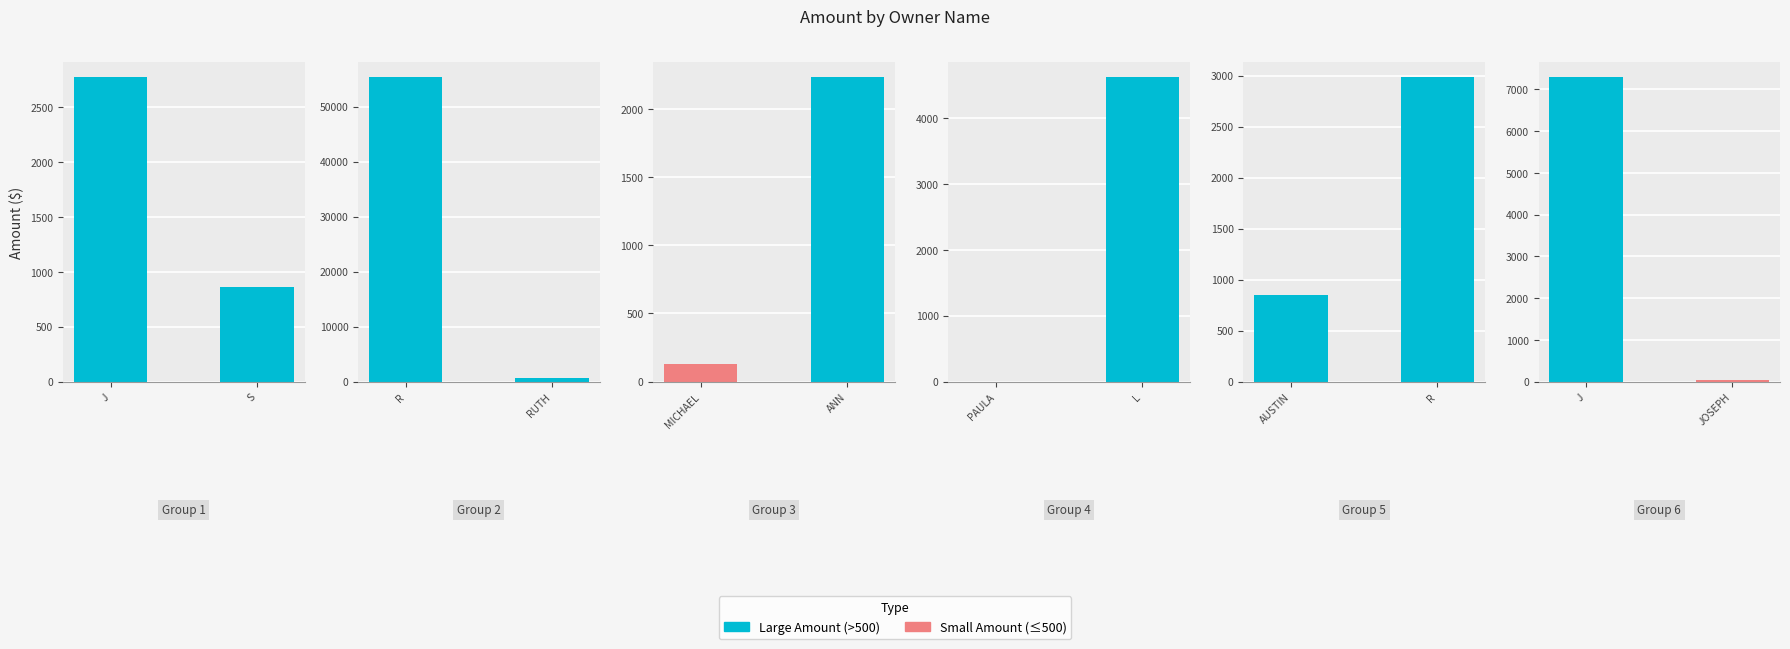

Does the chart contain stacked bars?

No